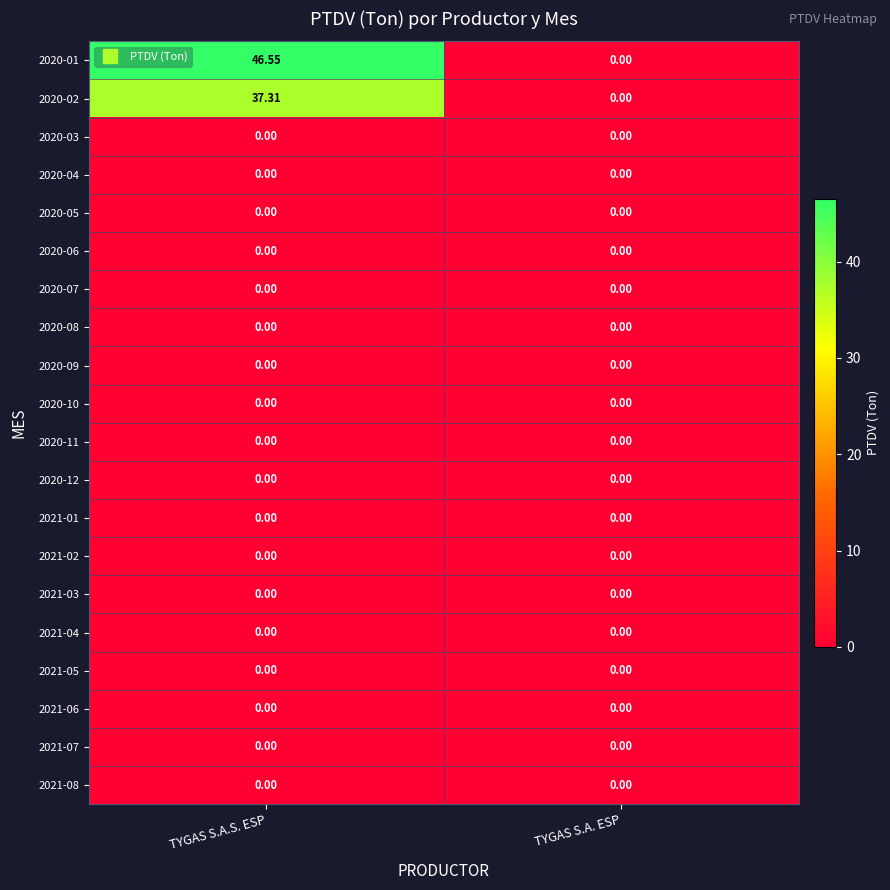

Which series has the largest total across all categories?

2020-01